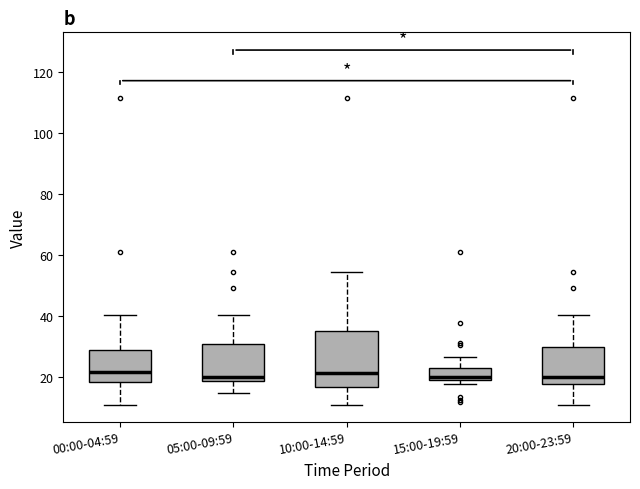

Reading left to right, read every box against the y-axis: the position of its median line, the range the box covers, and the ends of its whiskers. The values are not printed on the chart, so give them approximately, as read against the axis.

00:00-04:59: median 22, box 18 to 28, whiskers 10 to 40
05:00-09:59: median 20, box 18 to 30, whiskers 14 to 40
10:00-14:59: median 22, box 16 to 34, whiskers 10 to 54
15:00-19:59: median 20 (just above the box's lower edge), box 20 to 22, whiskers 18 to 26
20:00-23:59: median 20, box 18 to 30, whiskers 10 to 40